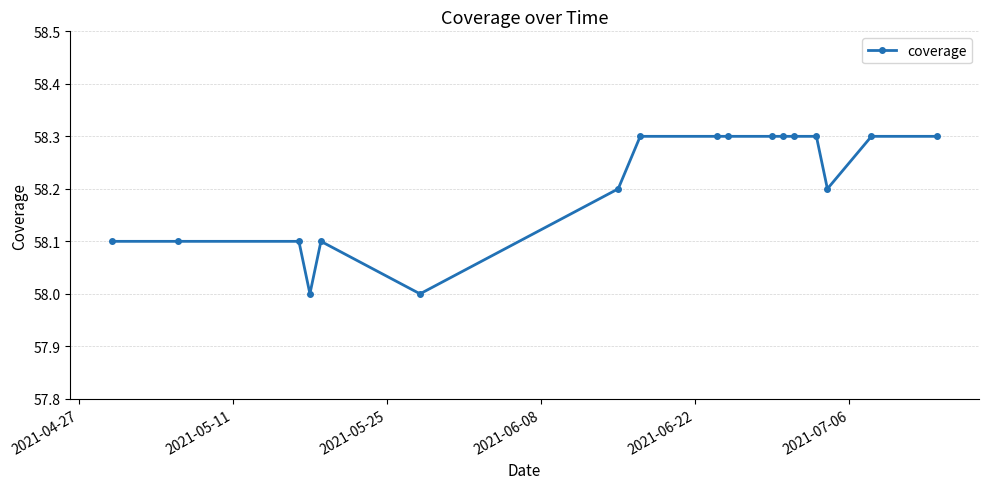

What is the value of the 15th point from the left?

58.2